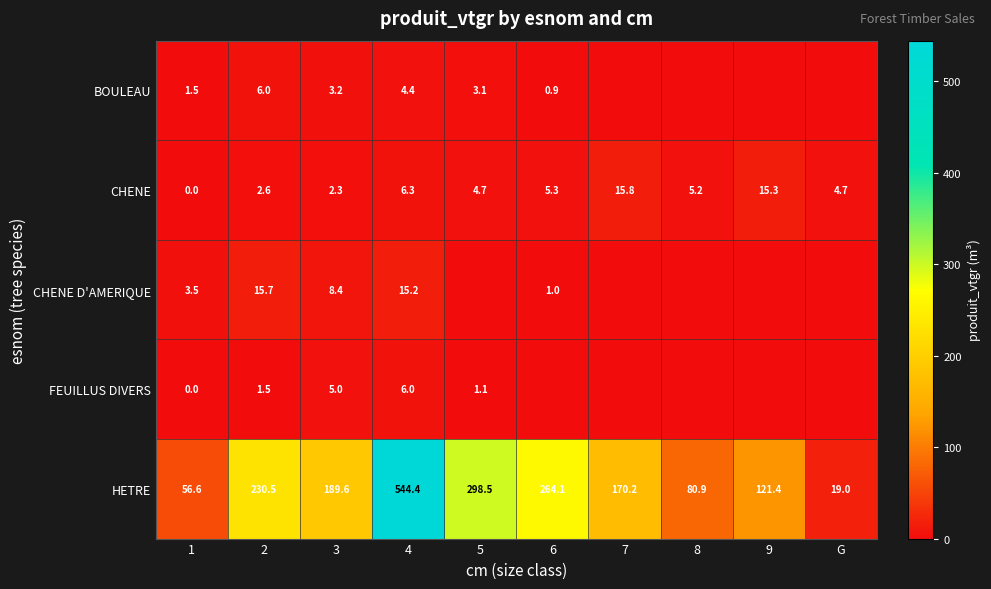

How many positive values does the CHENE series have?

9